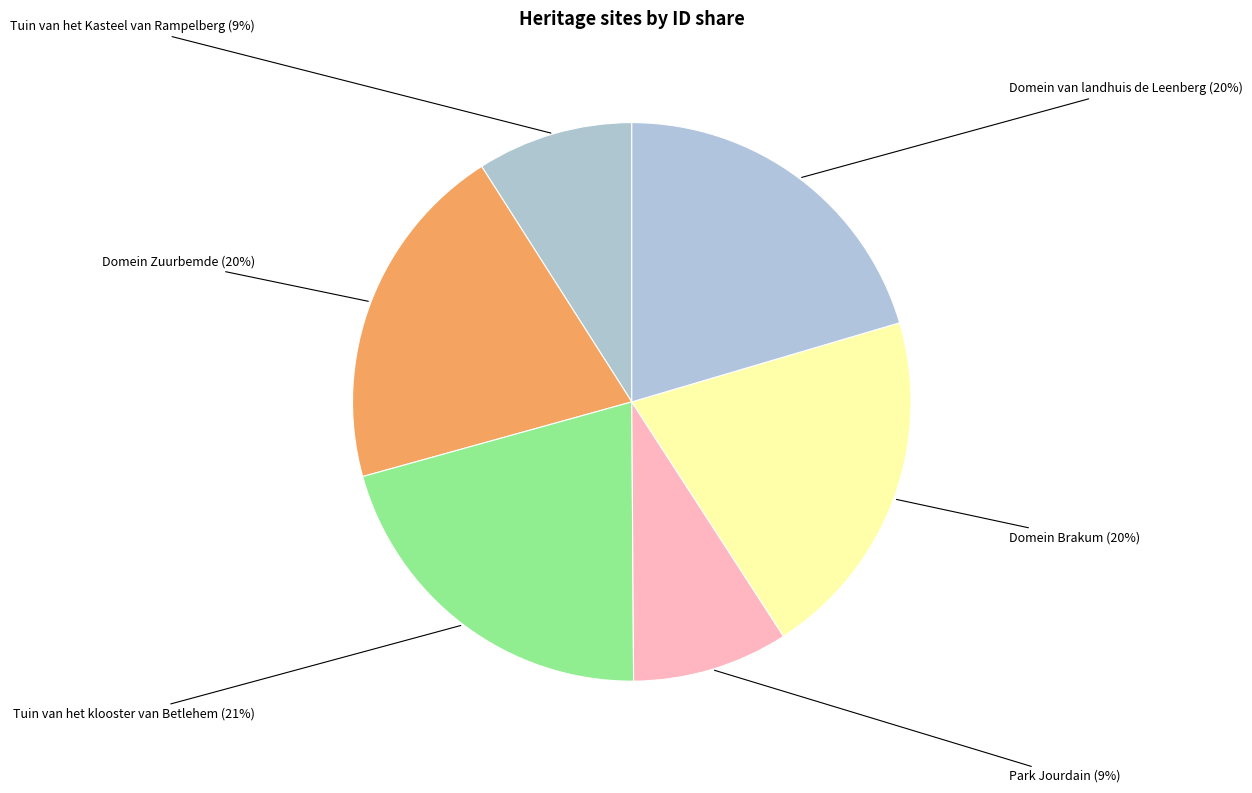

How many segments does this pie chart have?

6